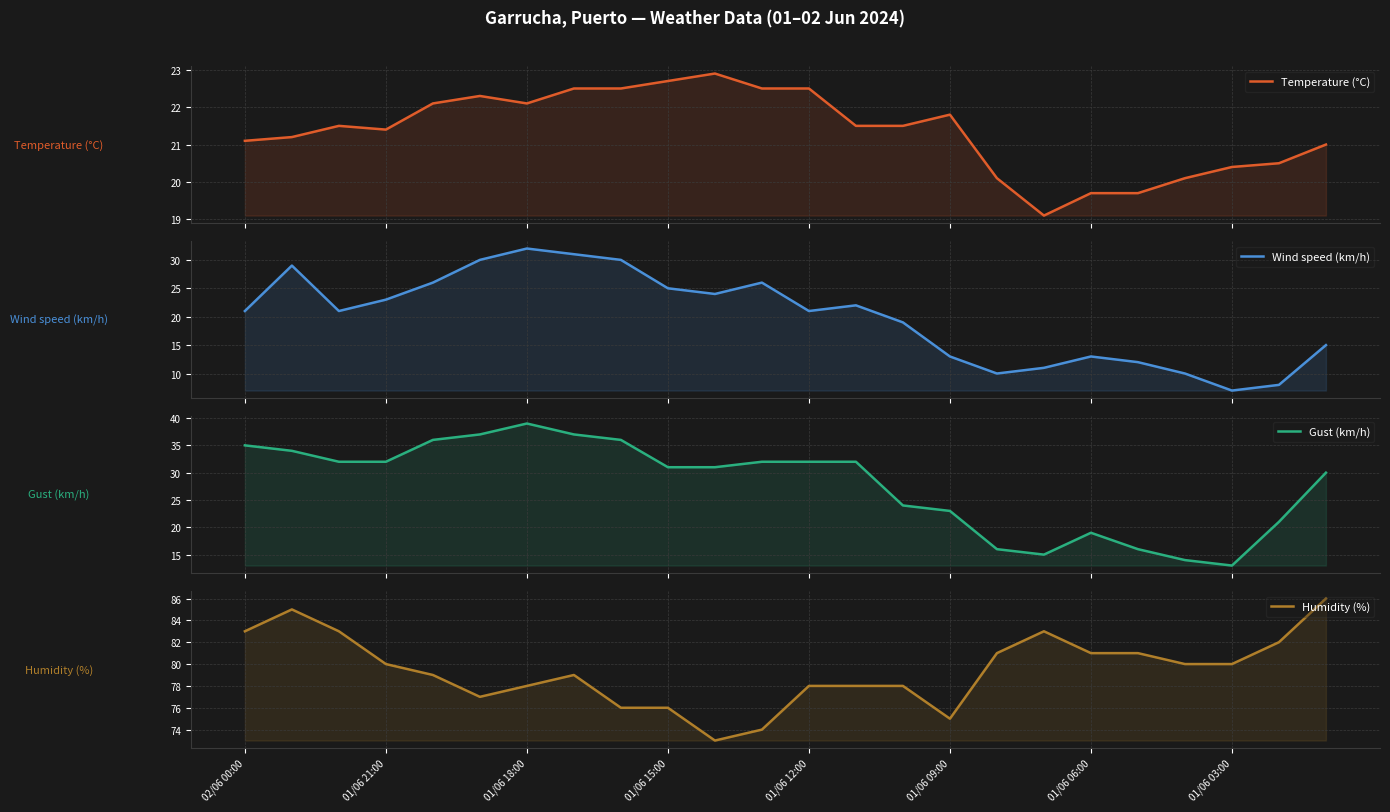

What are all the series names shown in the legend?

Temperature (°C), Wind speed (km/h), Gust (km/h), Humidity (%)